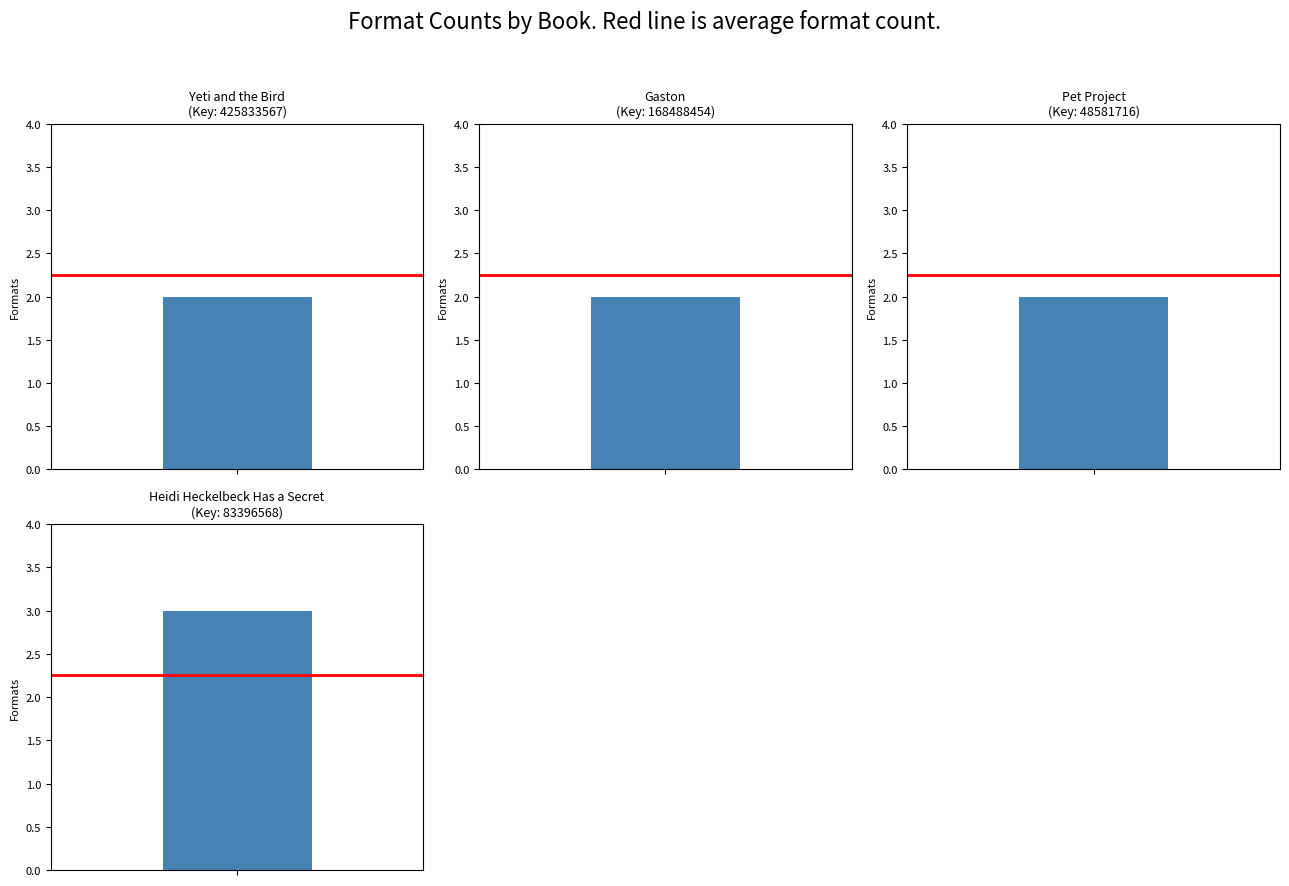

Reading right to left, list all the values displayed in this chart.

3	2	2	2